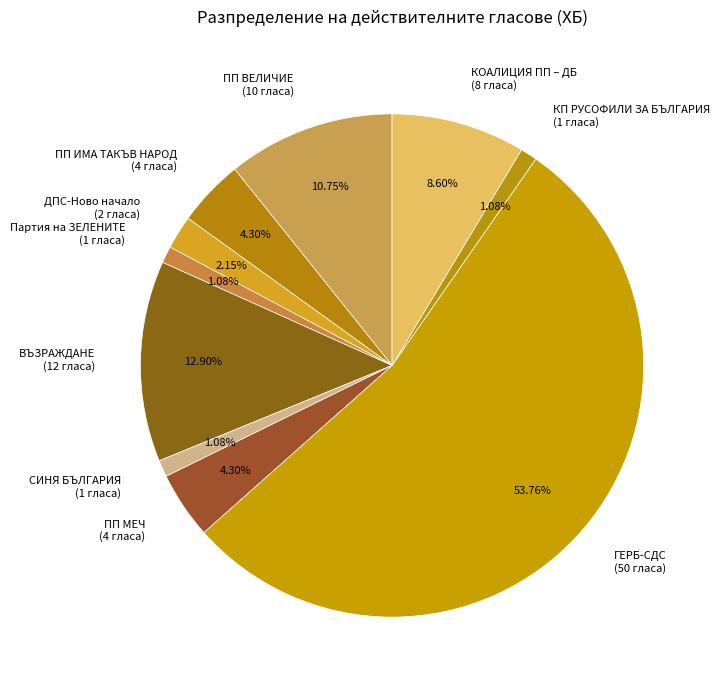

Is КП РУСОФИЛИ ЗА БЪЛГАРИЯ the majority of the pie?

No